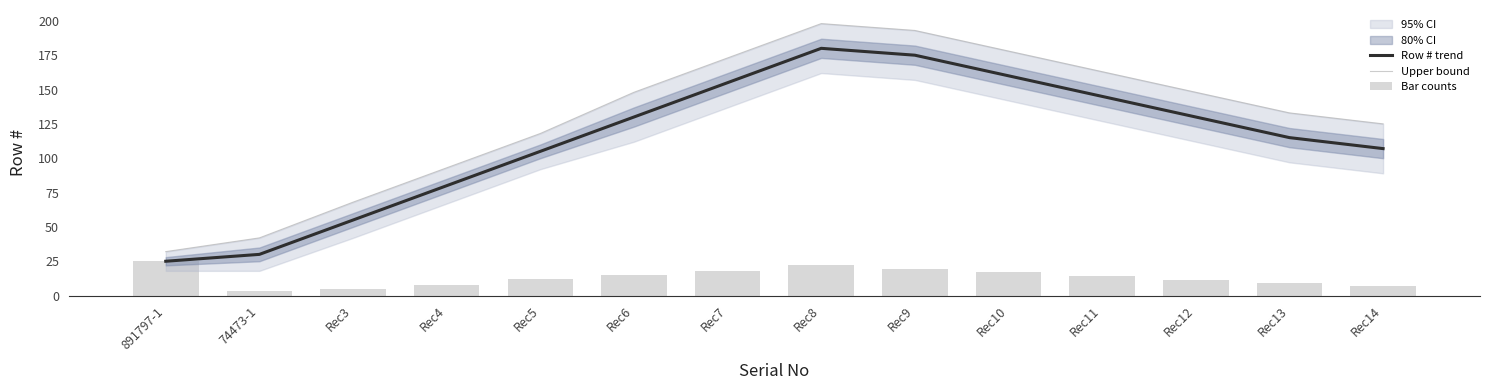

Which series has the largest total across all categories?

Upper bound